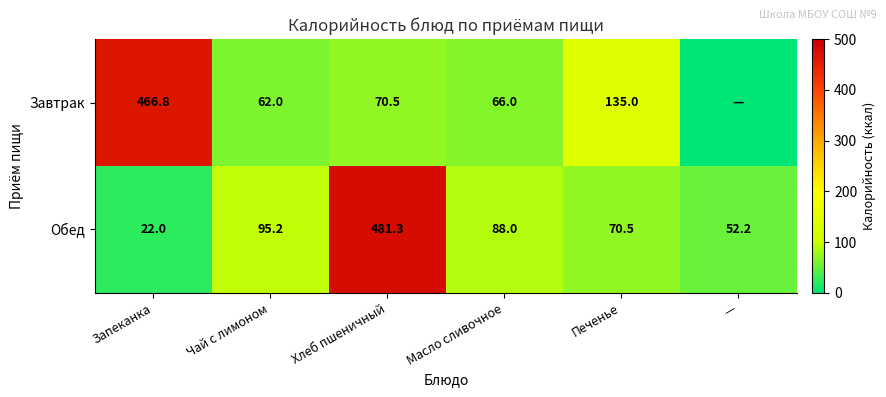

At Чай с лимоном, list the series in order from largest to smallest.

Обед, Завтрак